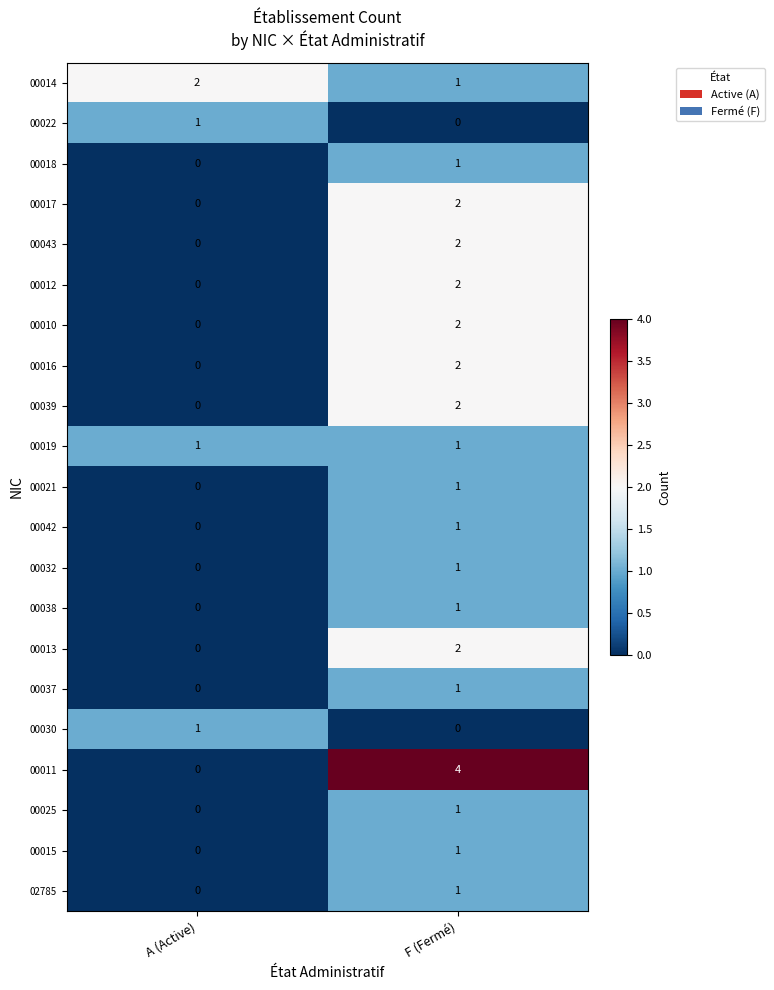

Is it true that 00043 equals 1 at A (Active)?

False